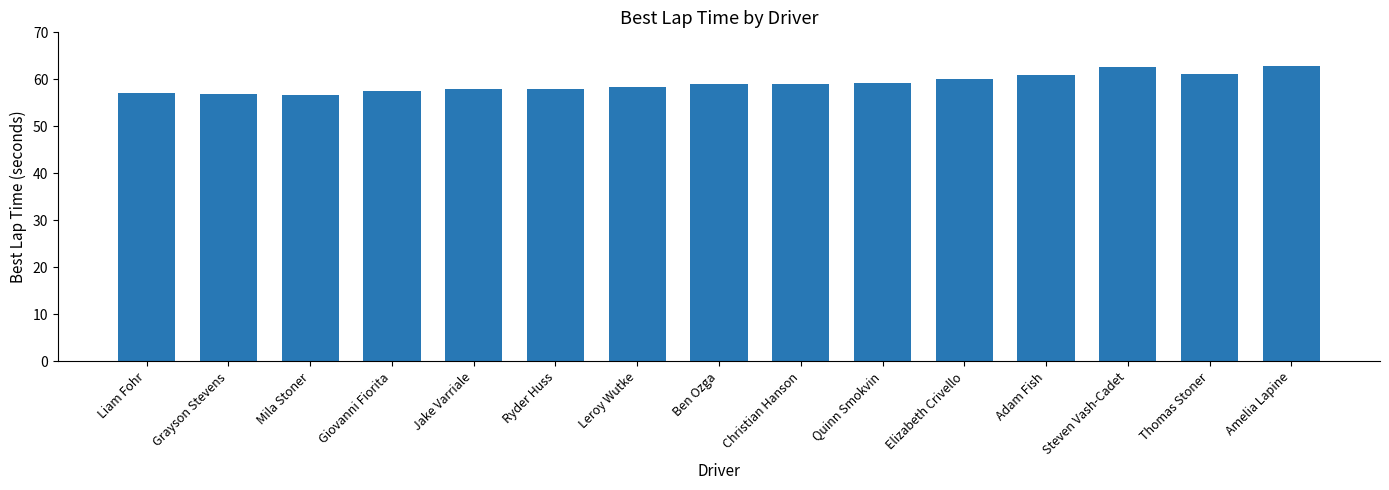

The value at Amelia Lapine is 62.8. True or false?

True